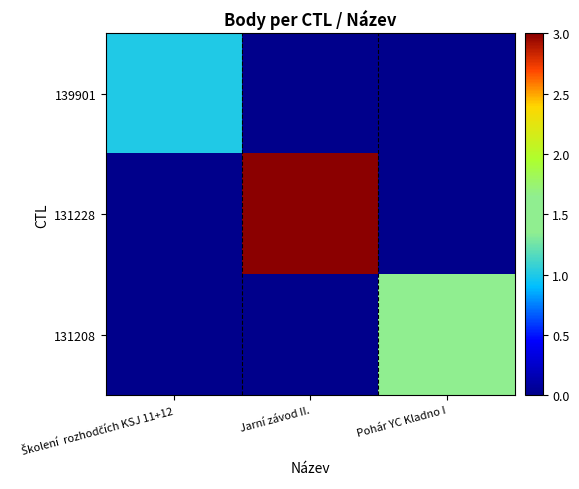

Which has a higher value, Školení  rozhodčích KSJ 11+12 or Jarní závod II.?

Školení  rozhodčích KSJ 11+12